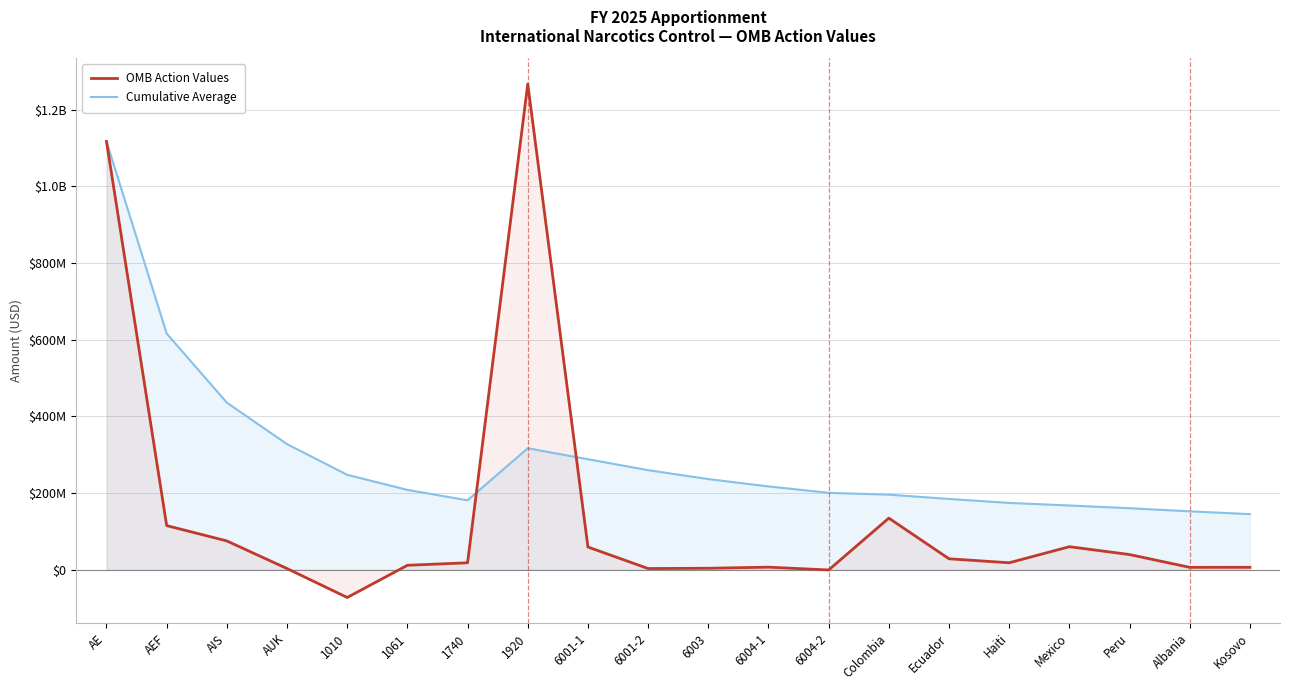

How many times do Cumulative Average and OMB Action Values cross each other?

2